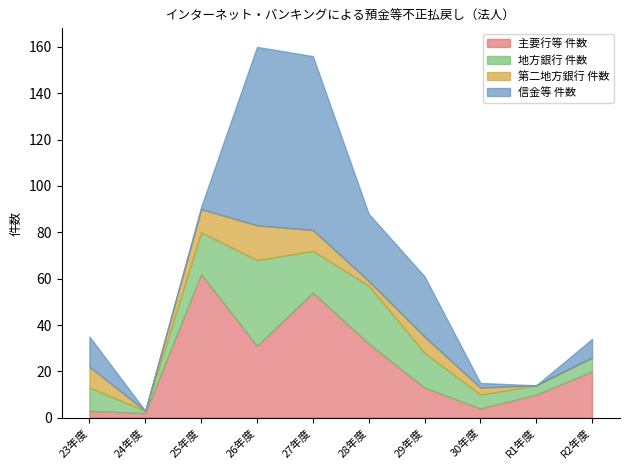

What is the average value of the 地方銀行 件数 series?

14